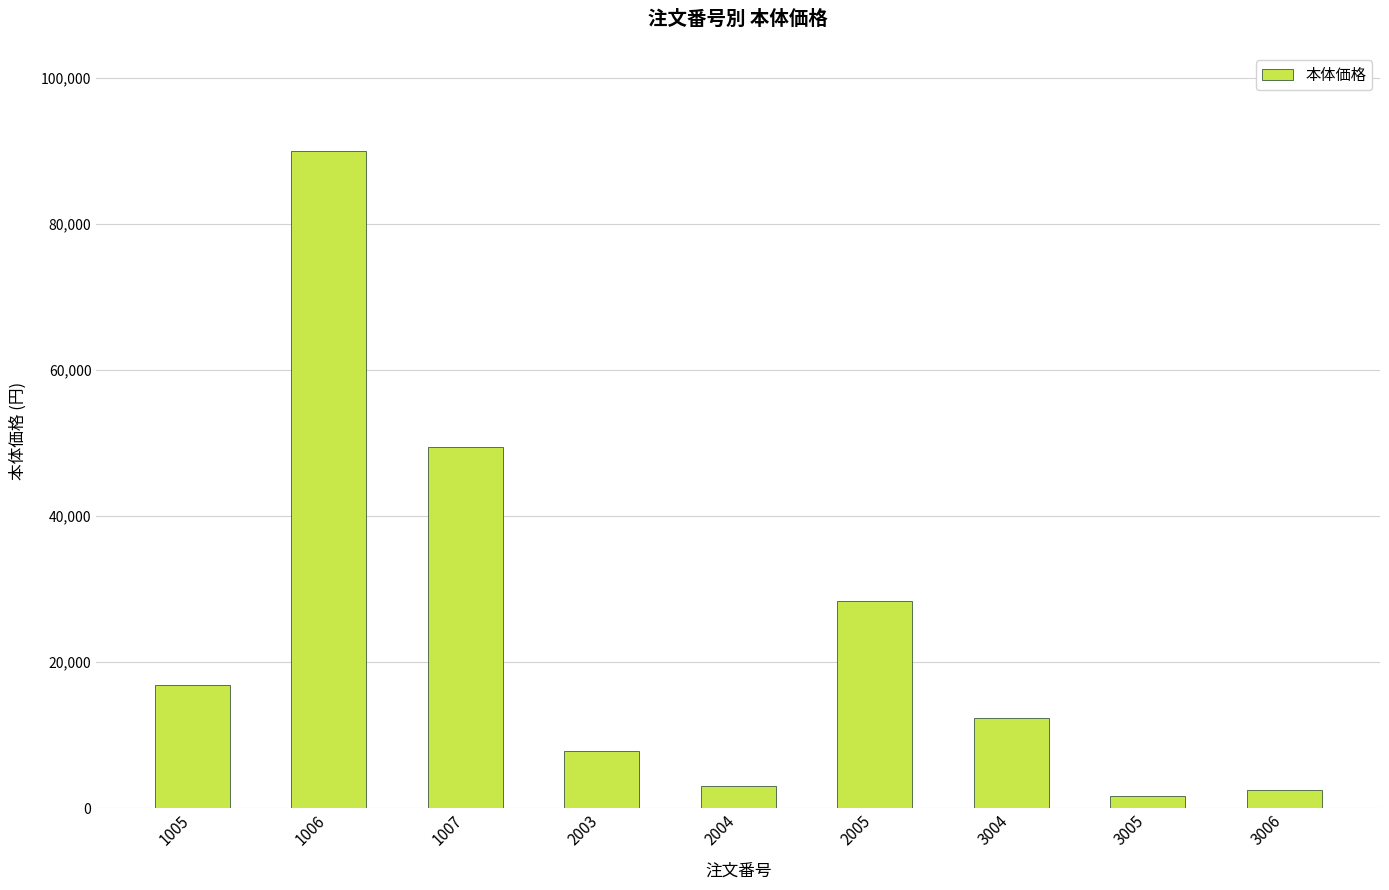

What is the average value?

23544